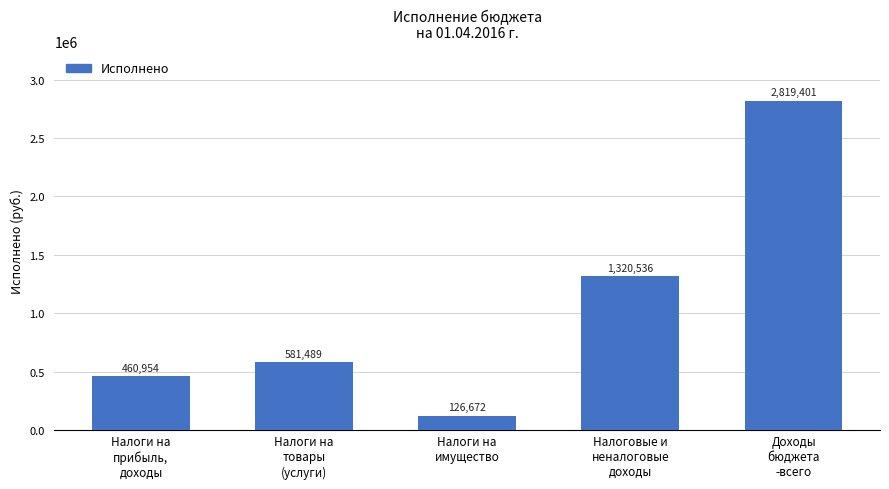

What is the approximate value at Налоги на
прибыль,
доходы?

460953.5